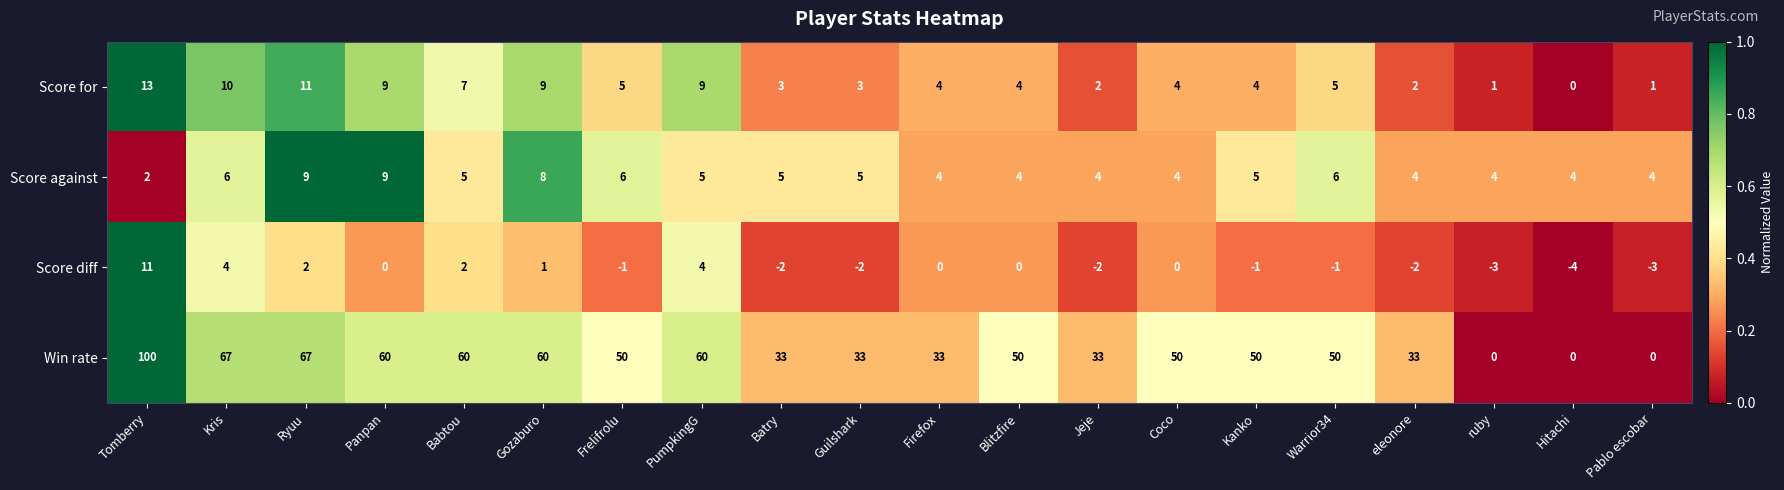

Is it true that Win rate equals 22 at Jeje?

False